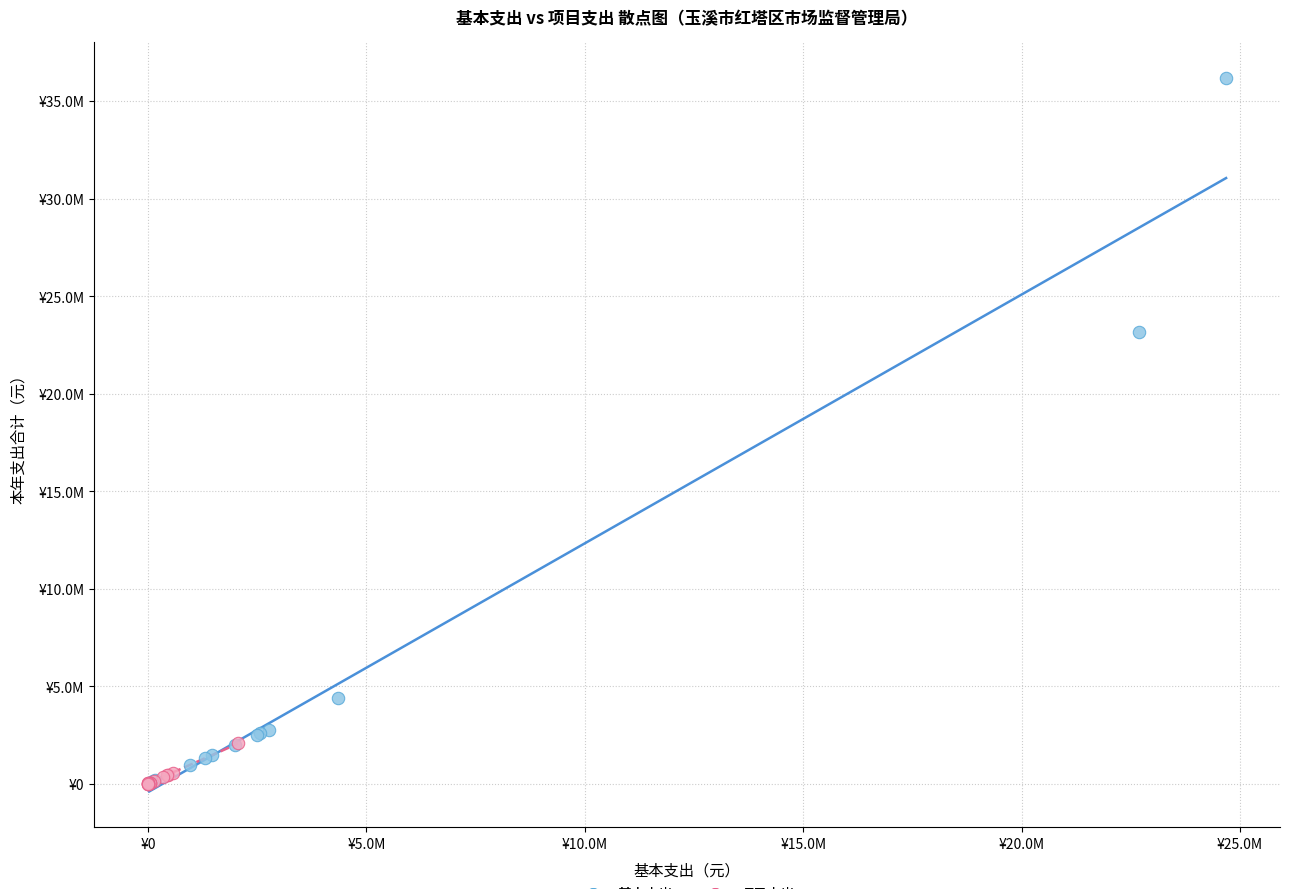

What are all the series names shown in the legend?

基本支出, 项目支出